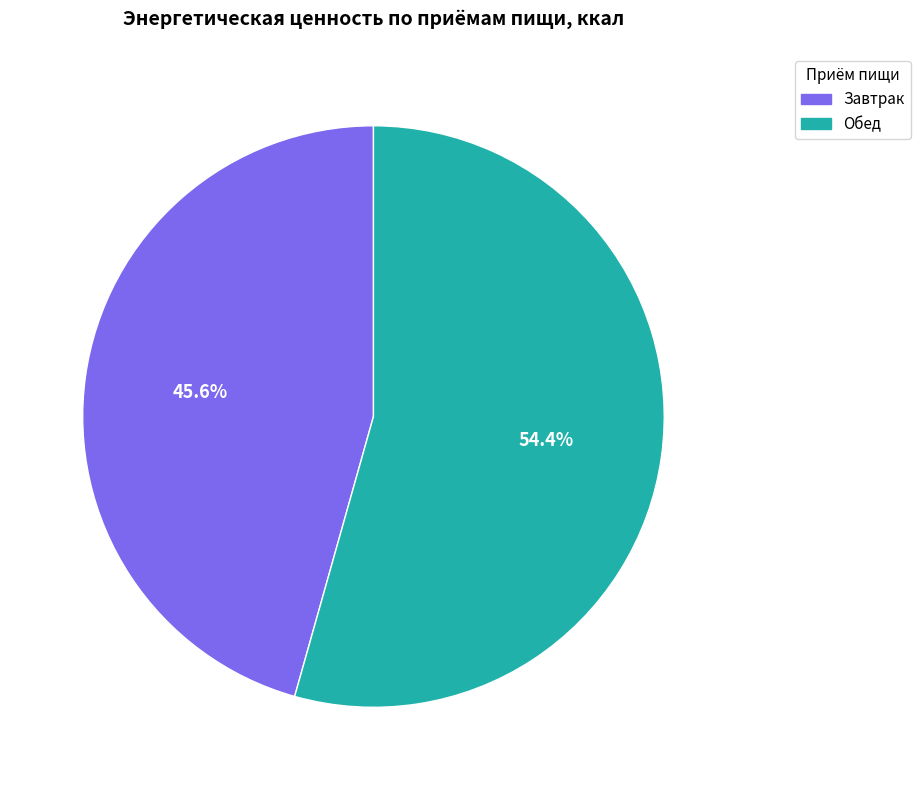

To the nearest percent, what is the combined percentage of Обед and Завтрак?

100%